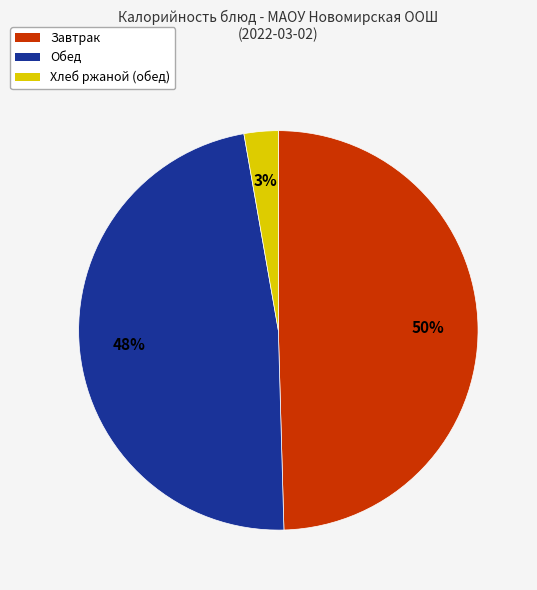

To the nearest percent, what is the average slice percentage?

33%